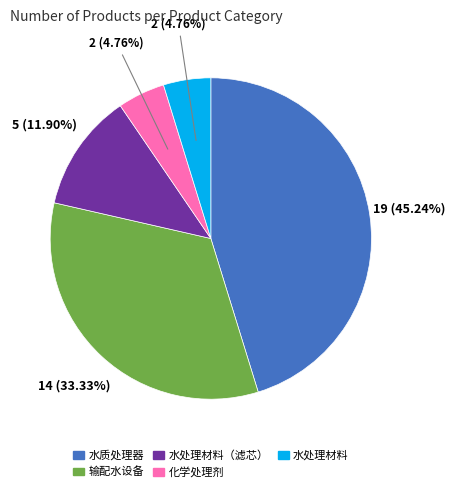

Is there a majority slice in this chart?

No